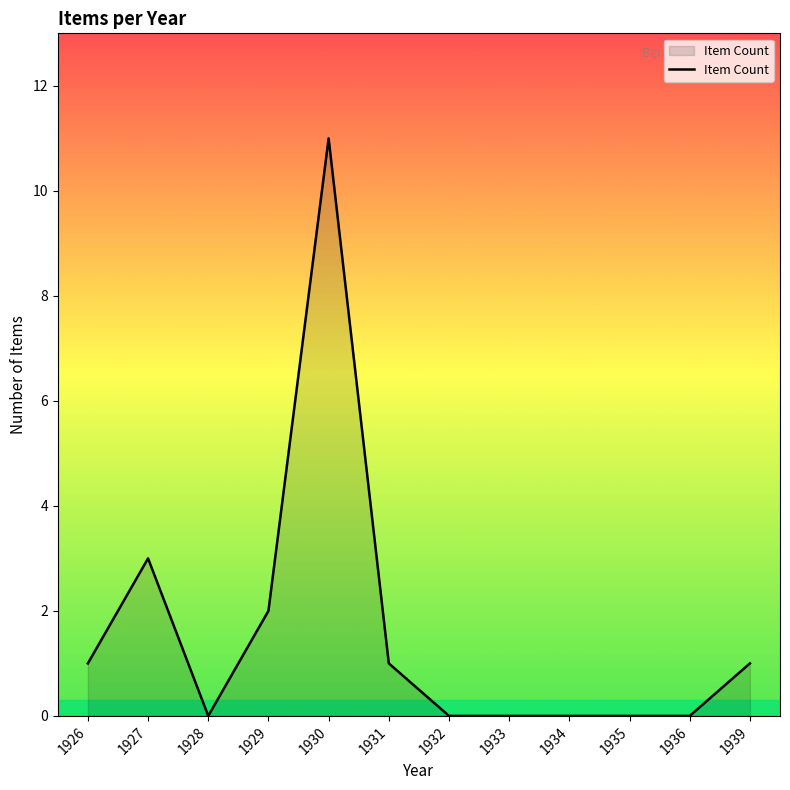

Which category has the highest value across all series?

1930